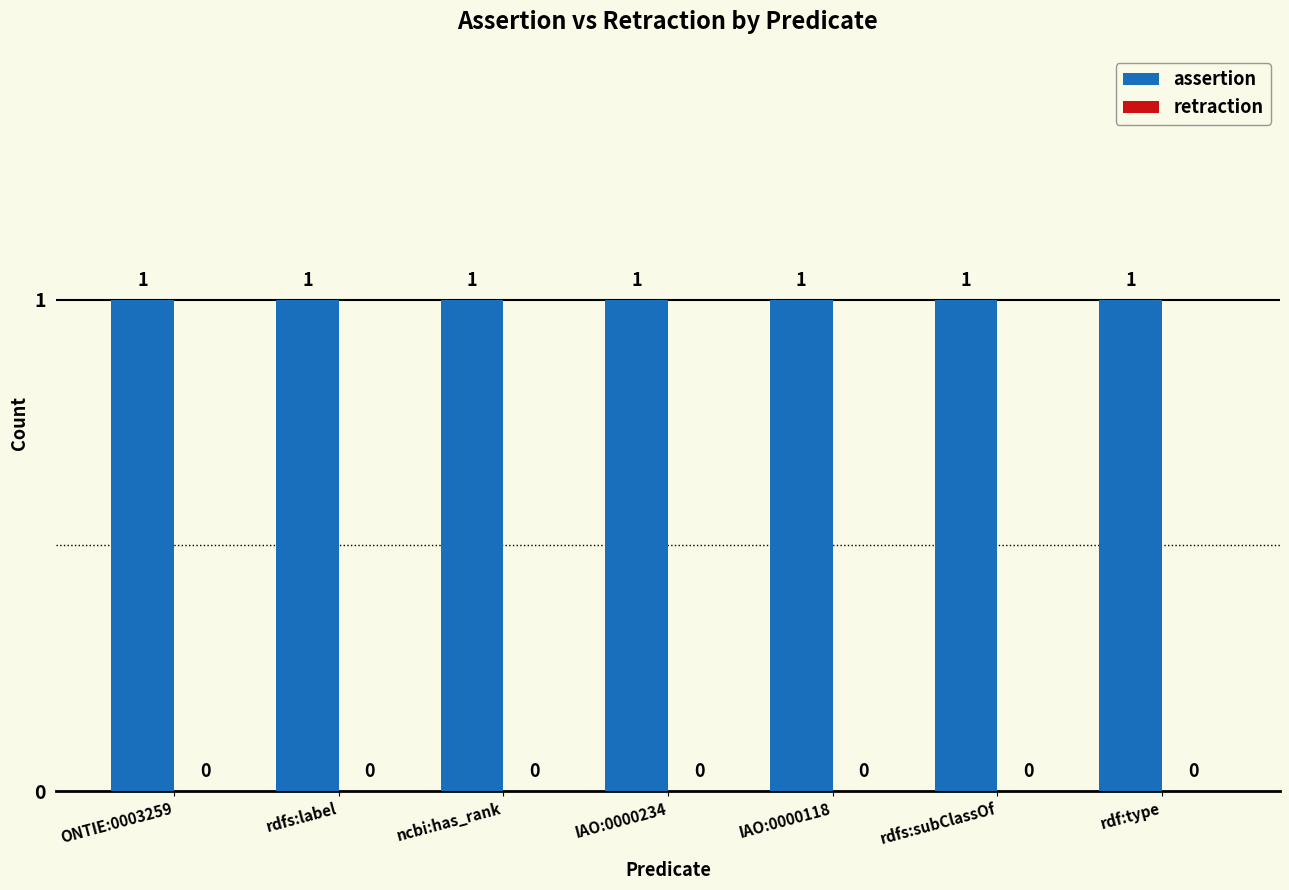

Which series changed the most between ncbi:has_rank and IAO:0000118?

assertion